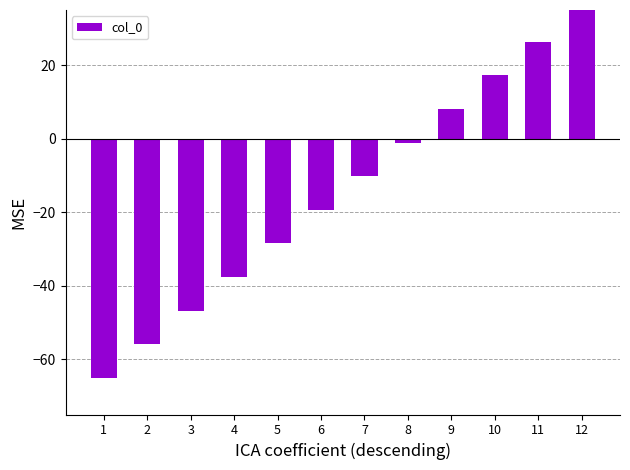

True or false: the data shows 10.7 at 10.

False